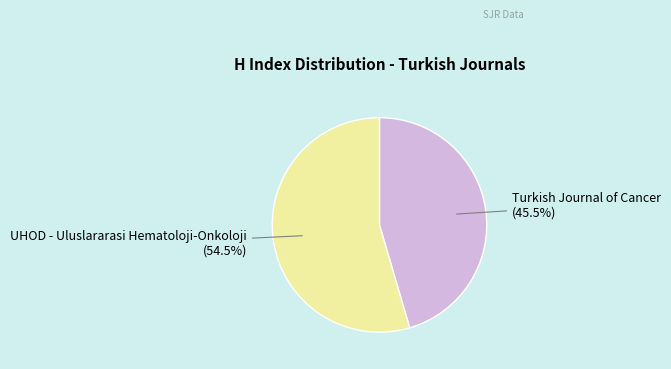

What is the smallest slice in the pie chart?

Turkish Journal of Cancer